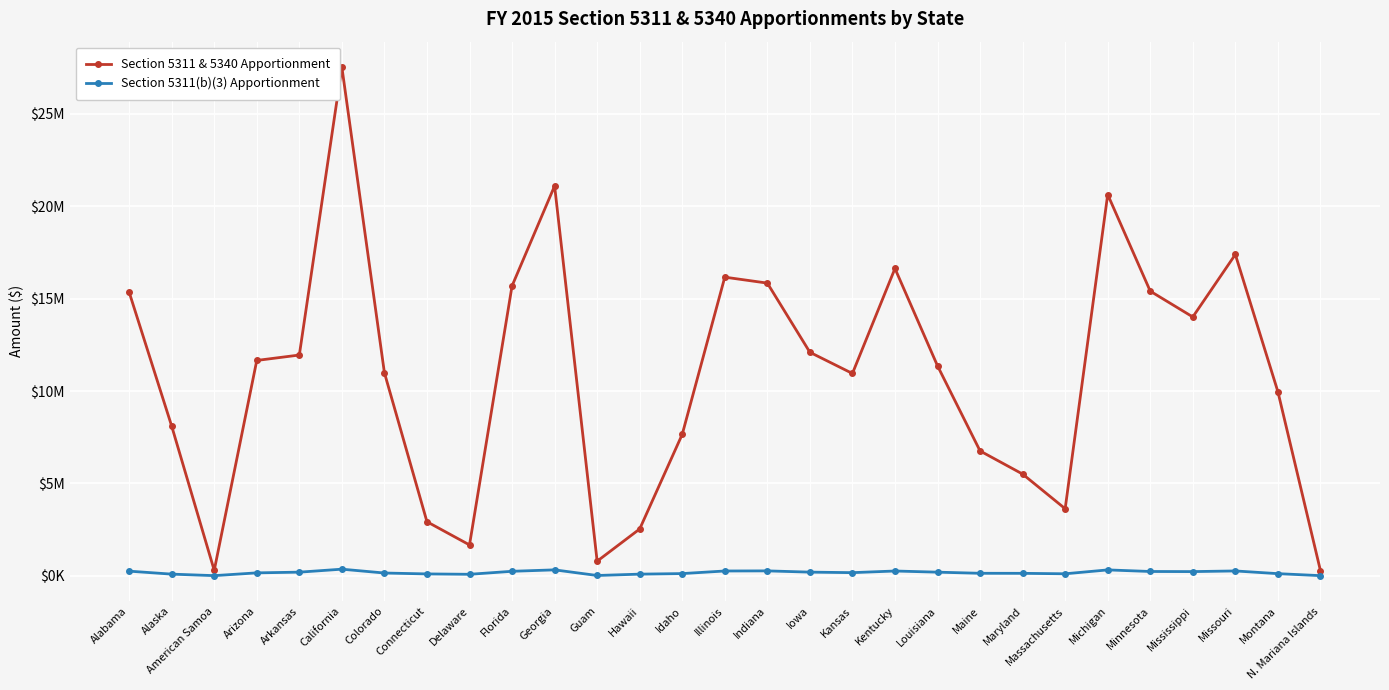

Reading right to left, list all the values displayed in this chart.

Section 5311 & 5340 Apportionment: 289117	9967132	17387782	14008681	15403957	20630529	3634423	5508846	6760218	11363066	16629453	10950563	12097147	15839364	16161218	7658796	2538189	795811	21096348	15688137	1675746	2930721	10990240	27524539	11948235	11655545	299803	8103986	15350809
Section 5311(b)(3) Apportionment: 14210	121821	268044	232801	239061	324656	114606	139275	141583	201956	265073	176074	203864	271822	265786	125607	95331	22450	326990	249489	86950	107354	155919	363938	202746	164553	14338	95819	256760